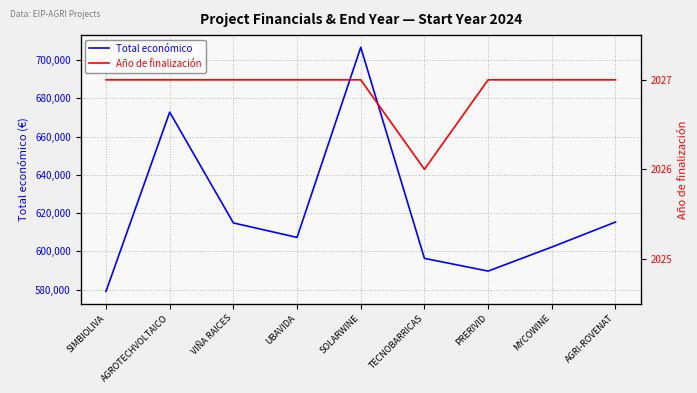

Does the chart have visible grid lines?

Yes